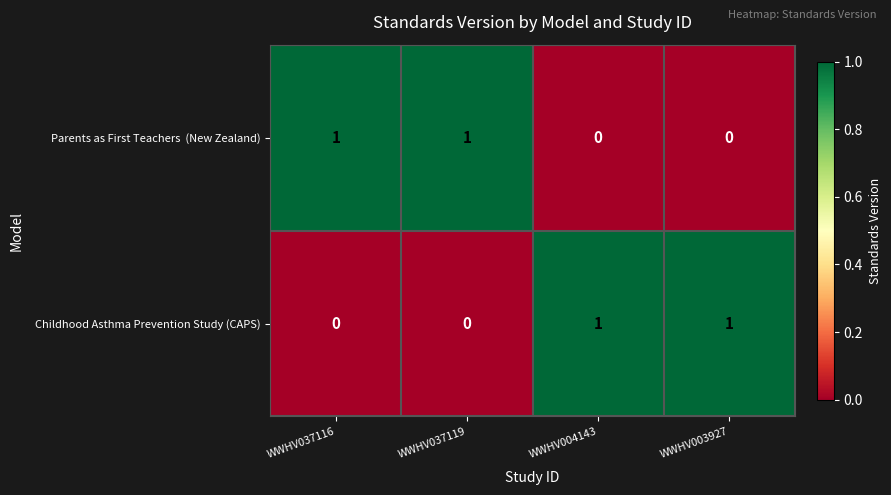

At how many categories does at least one series exceed 0?

4